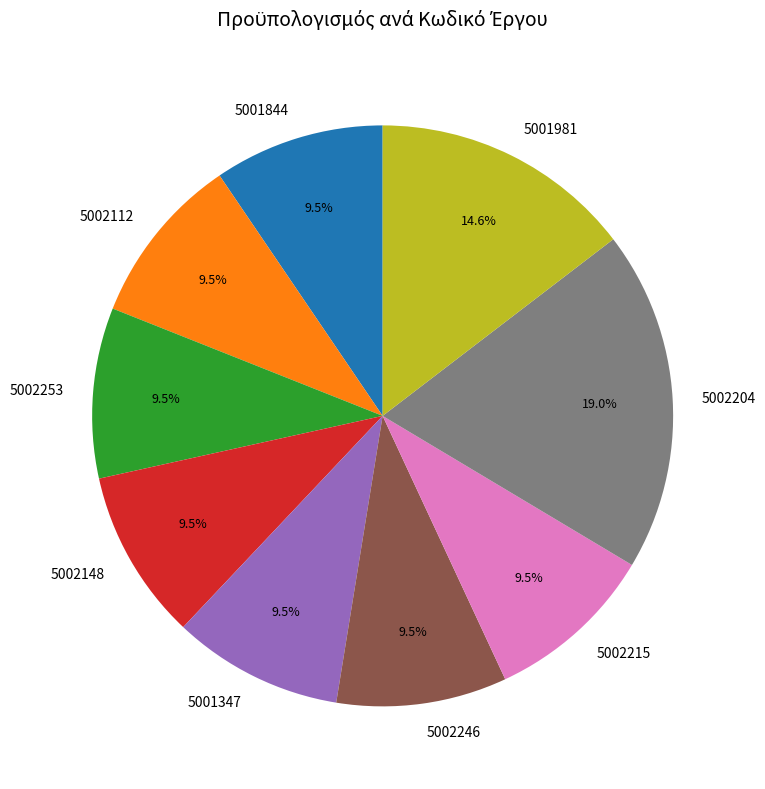

The 5002204 slice represents 11% of the pie. True or false?

False